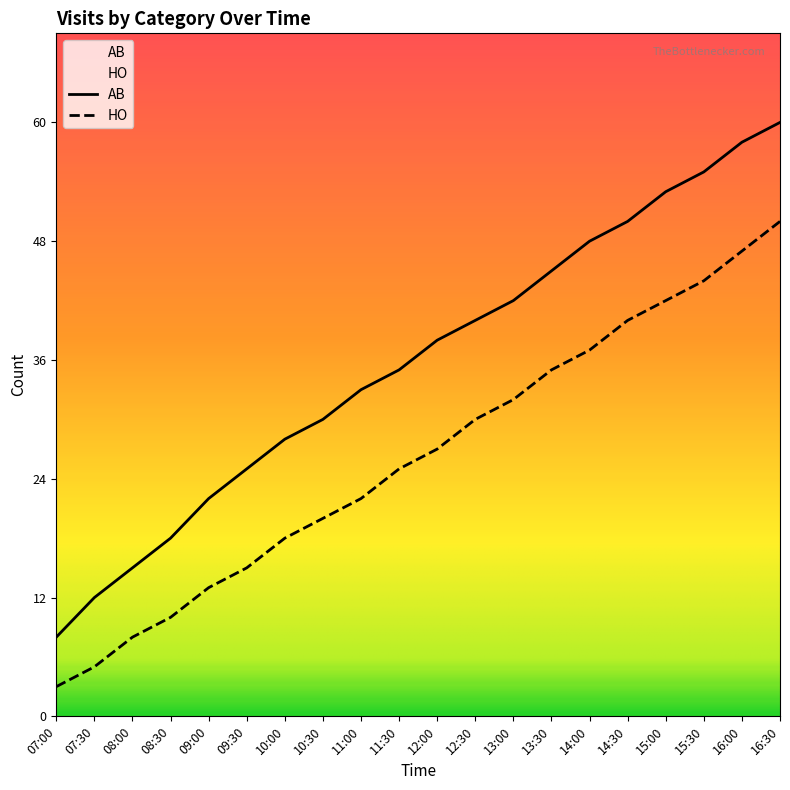

Rank the categories by HO value from lowest to highest.

07:00, 07:30, 08:00, 08:30, 09:00, 09:30, 10:00, 10:30, 11:00, 11:30, 12:00, 12:30, 13:00, 13:30, 14:00, 14:30, 15:00, 15:30, 16:00, 16:30